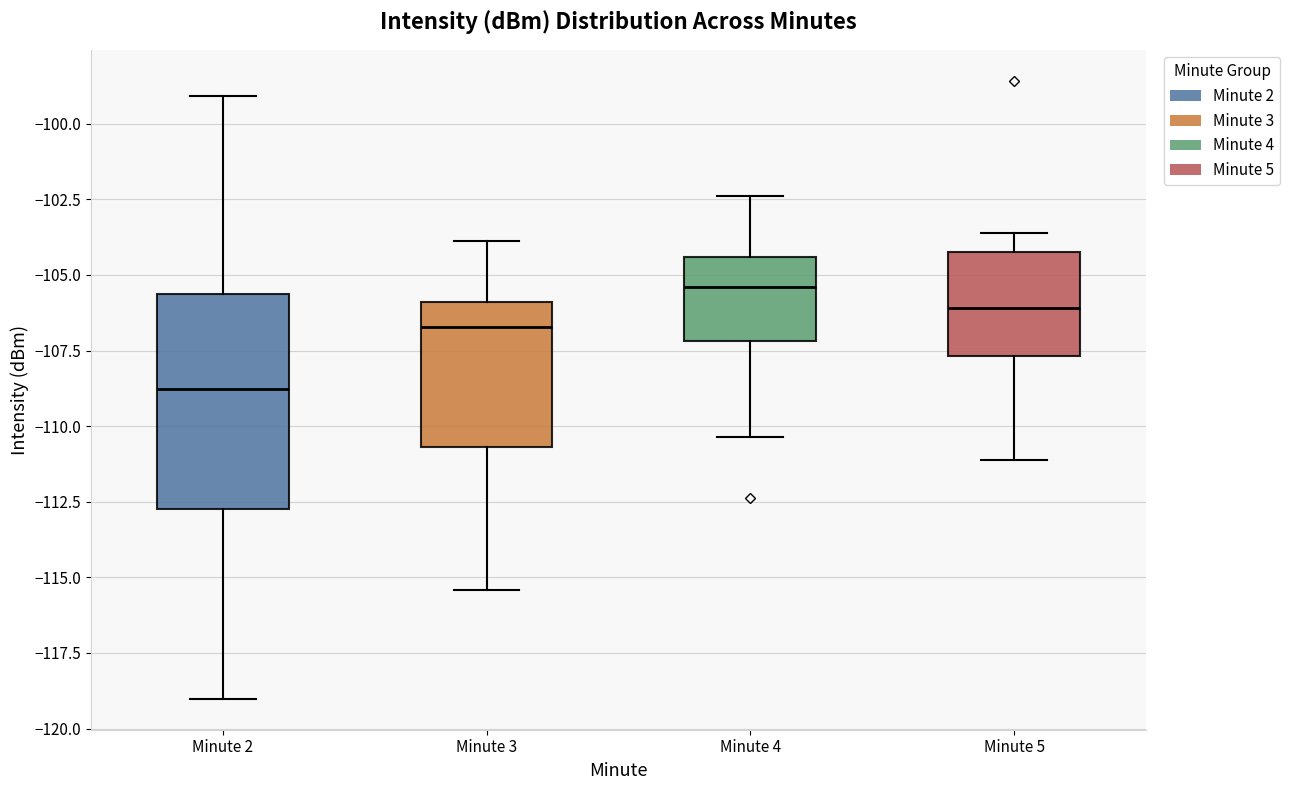

Where is the lower edge of the box for Minute 2 on the y-axis? The values are not printed on the chart, so give them approximately, as read against the axis.

-112.5